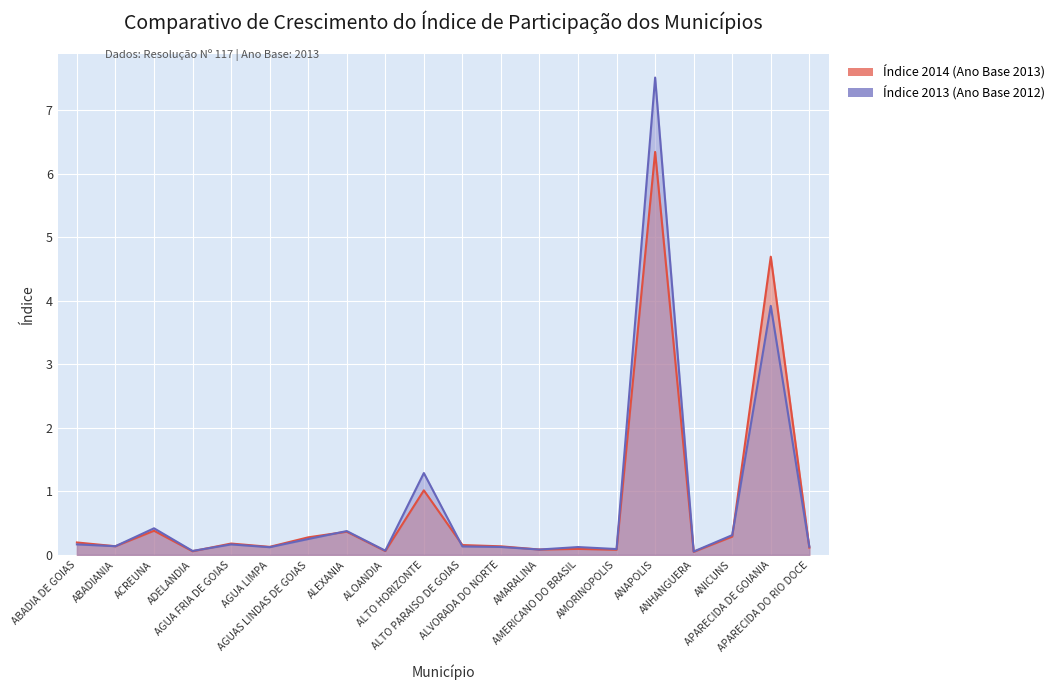

Reading left to right, list all the values displayed in this chart.

Índice 2013 (Ano Base 2012): ABADIA DE GOIAS=0.2	ABADIANIA=0.1	ACREUNA=0.4	ADELANDIA=0.1	AGUA FRIA DE GOIAS=0.2	AGUA LIMPA=0.1	AGUAS LINDAS DE GOIAS=0.2	ALEXANIA=0.4	ALOANDIA=0.1	ALTO HORIZONTE=1.3	ALTO PARAISO DE GOIAS=0.1	ALVORADA DO NORTE=0.1	AMARALINA=0.1	AMERICANO DO BRASIL=0.1	AMORINOPOLIS=0.1	ANAPOLIS=7.5	ANHANGUERA=0.1	ANICUNS=0.3	APARECIDA DE GOIANIA=3.9	APARECIDA DO RIO DOCE=0.1
Índice 2014 (Ano Base 2013): ABADIA DE GOIAS=0.2	ABADIANIA=0.1	ACREUNA=0.4	ADELANDIA=0.1	AGUA FRIA DE GOIAS=0.2	AGUA LIMPA=0.1	AGUAS LINDAS DE GOIAS=0.3	ALEXANIA=0.4	ALOANDIA=0.1	ALTO HORIZONTE=1.0	ALTO PARAISO DE GOIAS=0.2	ALVORADA DO NORTE=0.1	AMARALINA=0.1	AMERICANO DO BRASIL=0.1	AMORINOPOLIS=0.1	ANAPOLIS=6.3	ANHANGUERA=0.0	ANICUNS=0.3	APARECIDA DE GOIANIA=4.7	APARECIDA DO RIO DOCE=0.1